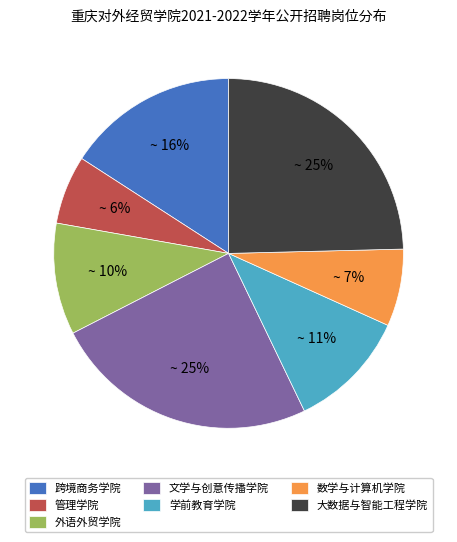

Between 大数据与智能工程学院 and 学前教育学院, which is larger?

大数据与智能工程学院